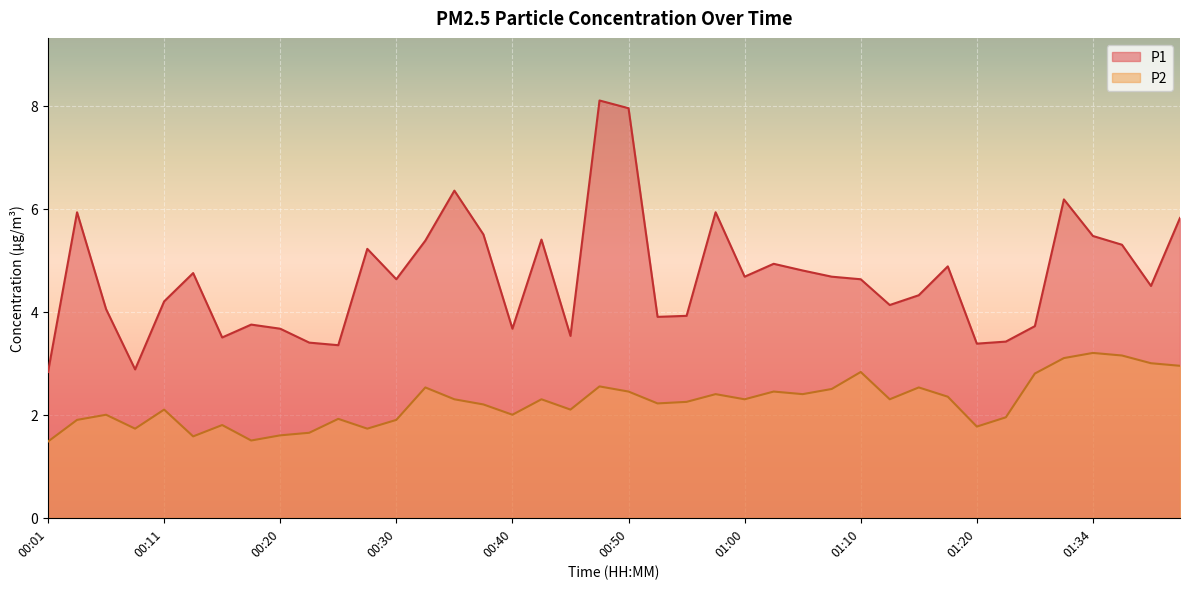

What is the total value across all series at 00:20?

5.3